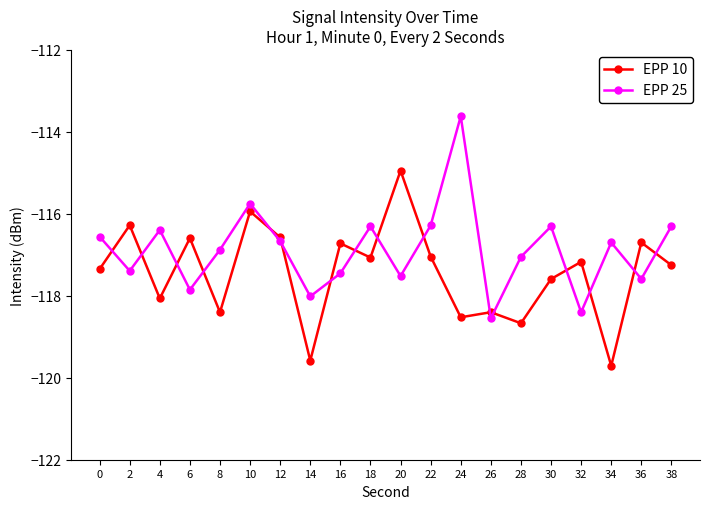

Rank the series at 32 from lowest to highest value.

EPP 25, EPP 10